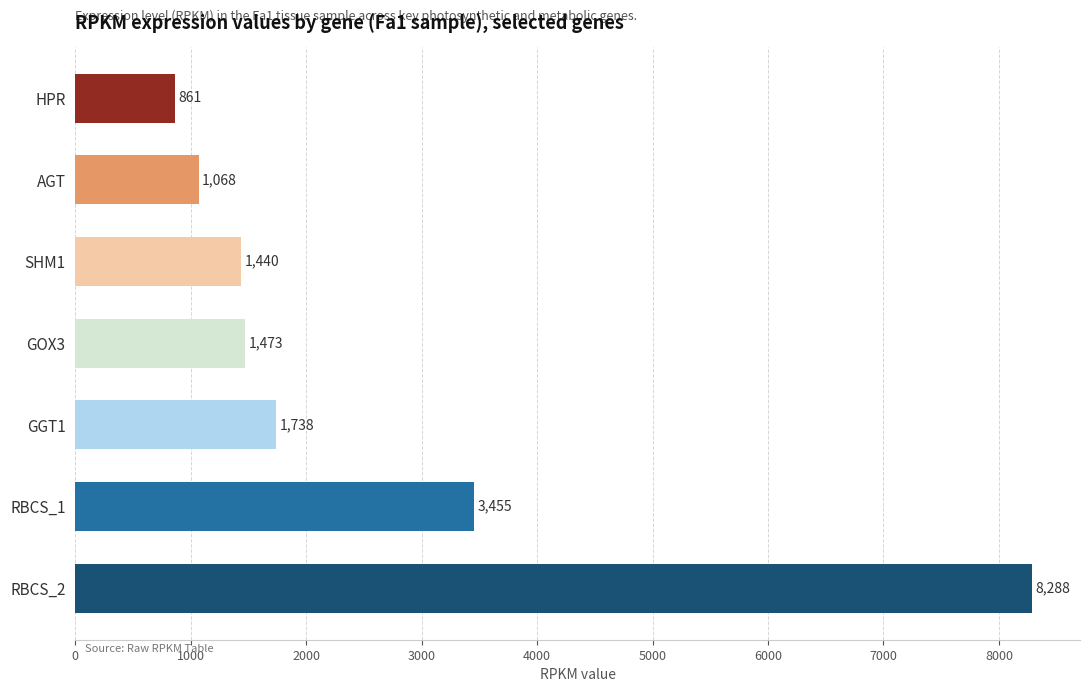

The chart shows a value of 1472.9 at GOX3. True or false?

True